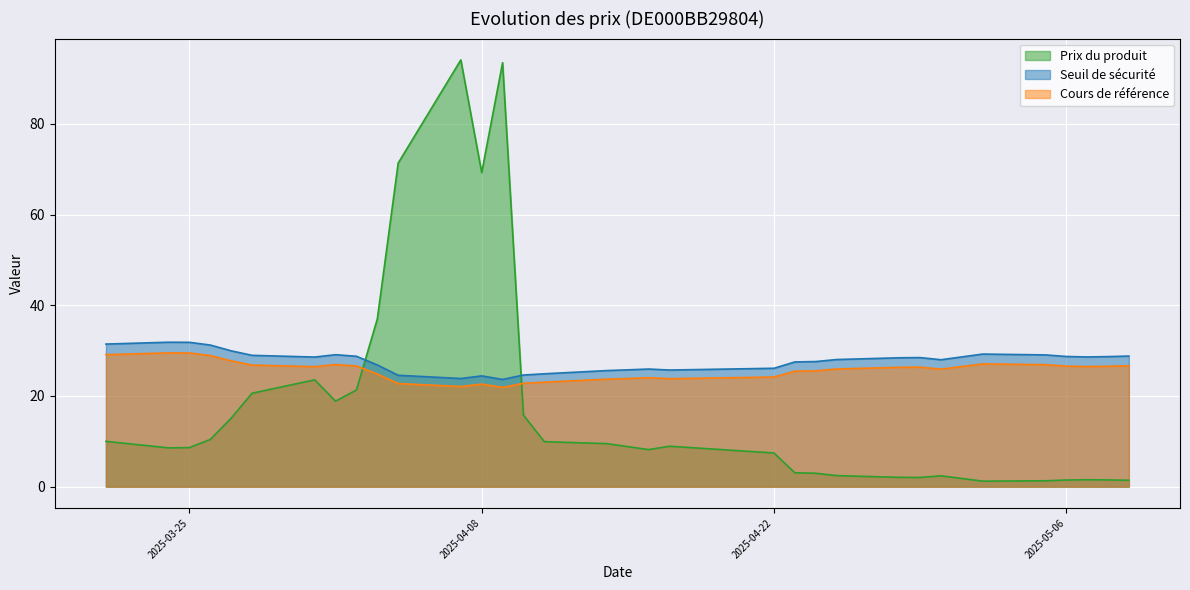

Reading left to right, extract all data points from this chart.

Prix du produit: 10.0	8.6	8.6	10.4	15.1	20.6	23.6	18.9	21.3	37.0	71.4	94.1	69.3	93.5	15.8	9.9	9.5	8.8	8.2	8.9	7.4	3.1	3.0	2.4	2.1	2.0	2.4	1.2	1.3	1.5	1.5	1.5	1.4
Seuil de sécurité: 31.4	31.9	31.8	31.2	30.0	29.0	28.6	29.1	28.8	26.8	24.6	23.9	24.4	23.7	24.6	24.9	25.6	25.8	25.9	25.7	26.1	27.5	27.6	28.0	28.4	28.5	28.0	29.2	29.1	28.7	28.6	28.7	28.8
Cours de référence: 29.1	29.5	29.5	28.9	27.7	26.8	26.5	26.9	26.6	24.9	22.8	22.1	22.6	21.9	22.8	23.1	23.7	23.9	24.0	23.8	24.2	25.5	25.6	26.0	26.3	26.4	25.9	27.1	26.9	26.6	26.5	26.6	26.7